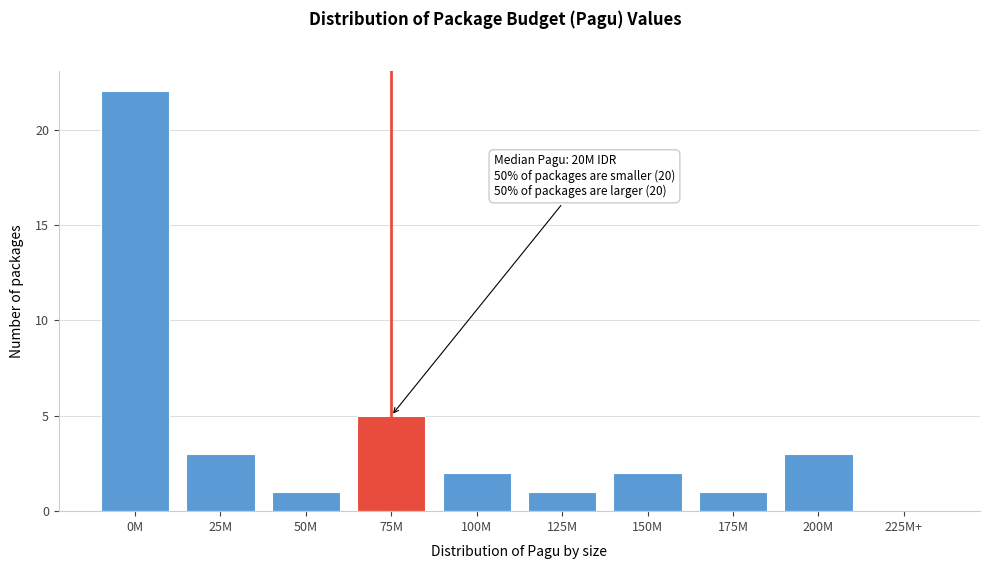

Reading right to left, what are all the values shown in this chart?

225M+=0	200M=3	175M=1	150M=2	125M=1	100M=2	75M=5	50M=1	25M=3	0M=22